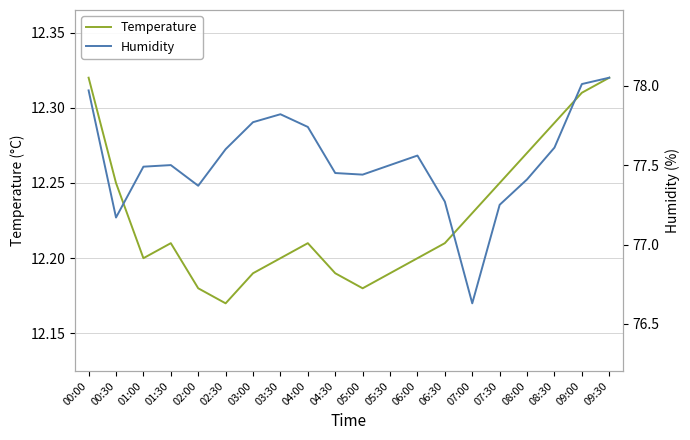

True or false: Humidity and Temperature cross at least once.

False